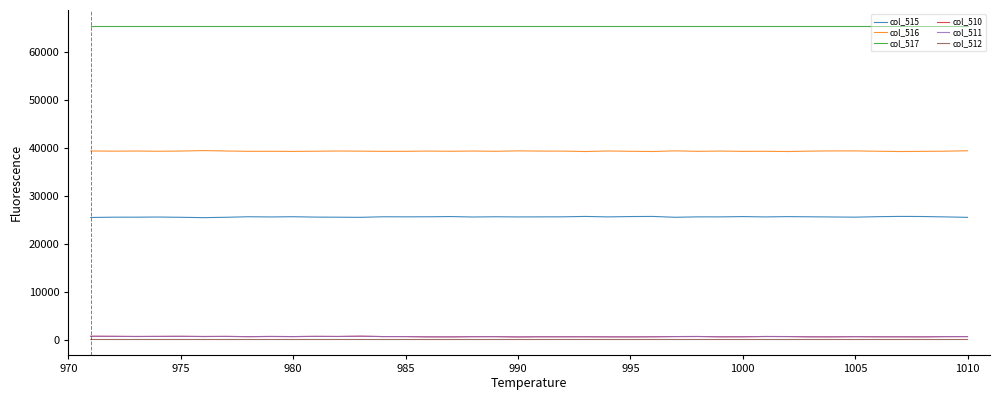

What is the sum of all col_516 values?

1573277